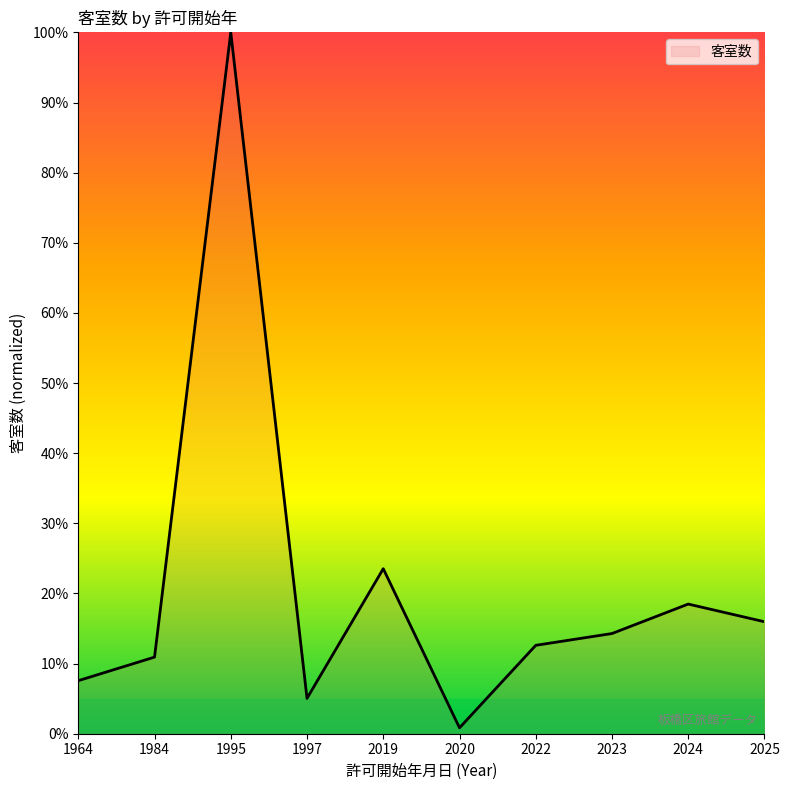

True or false: the data has more than 2 interior local peaks.

True